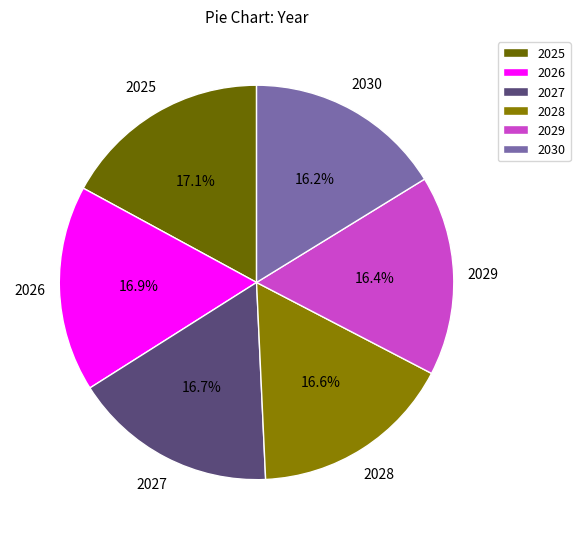

How many slices are in this pie chart?

6